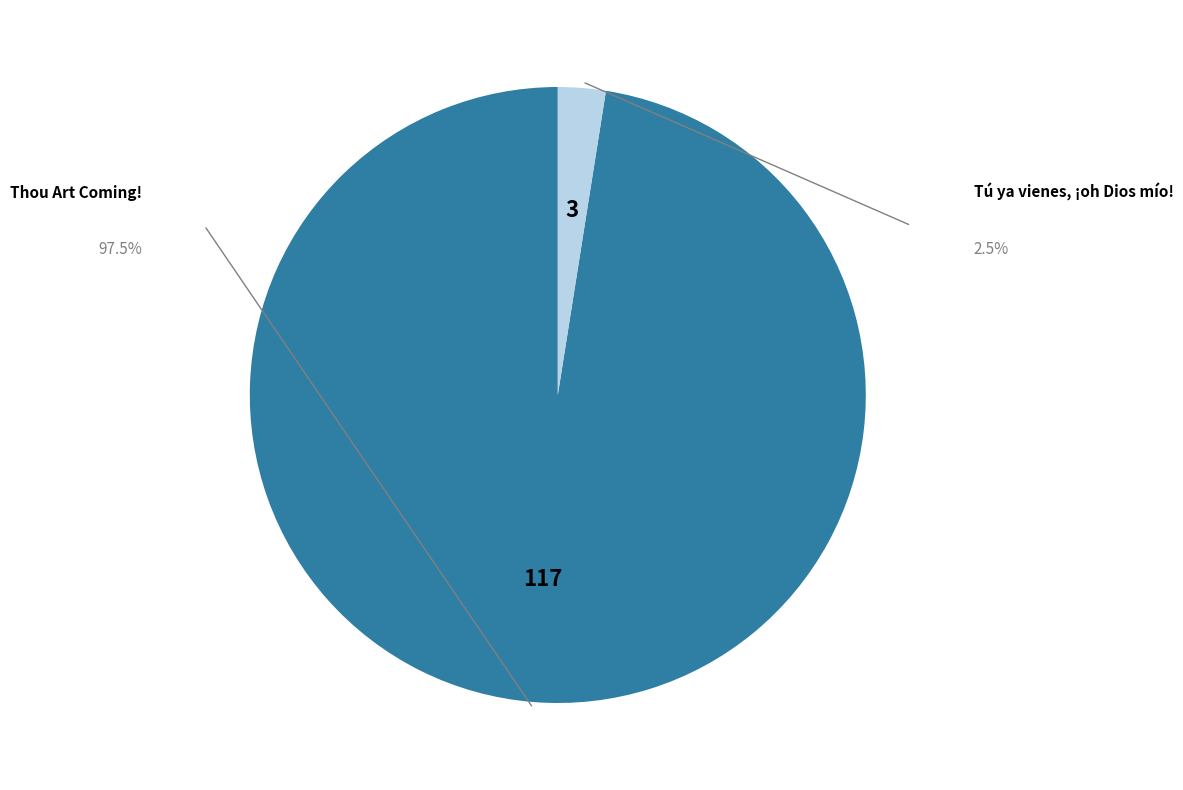

To the nearest percent, what is the average slice percentage?

50%